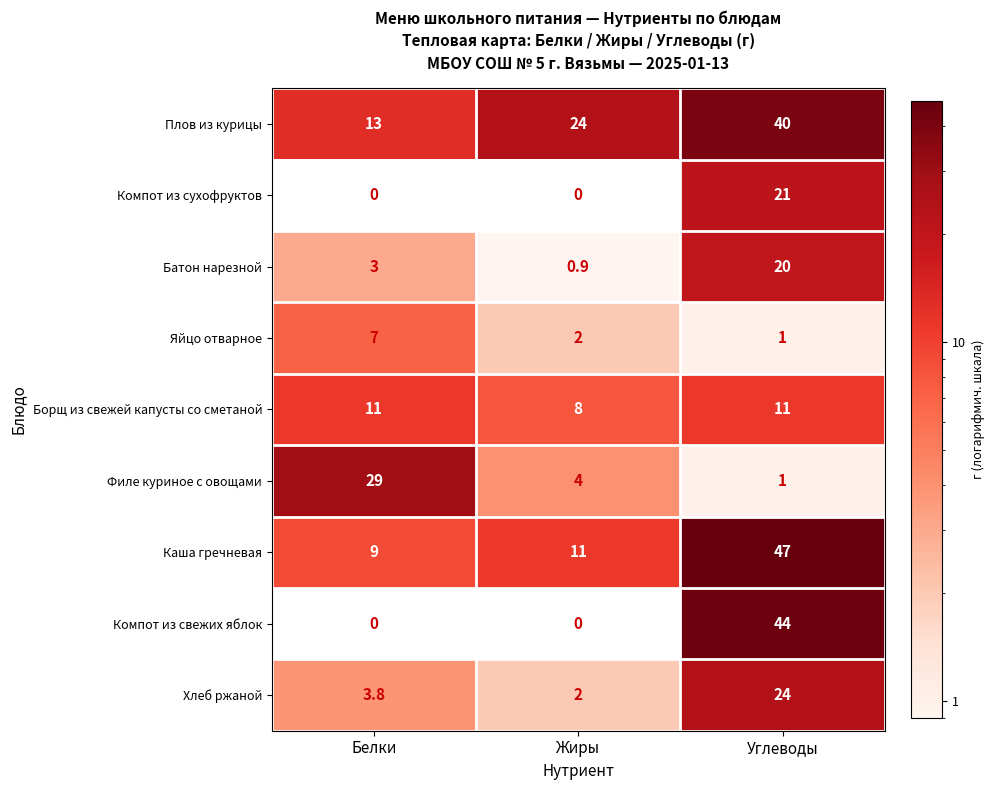

What is the maximum value shown in the chart?

47.0